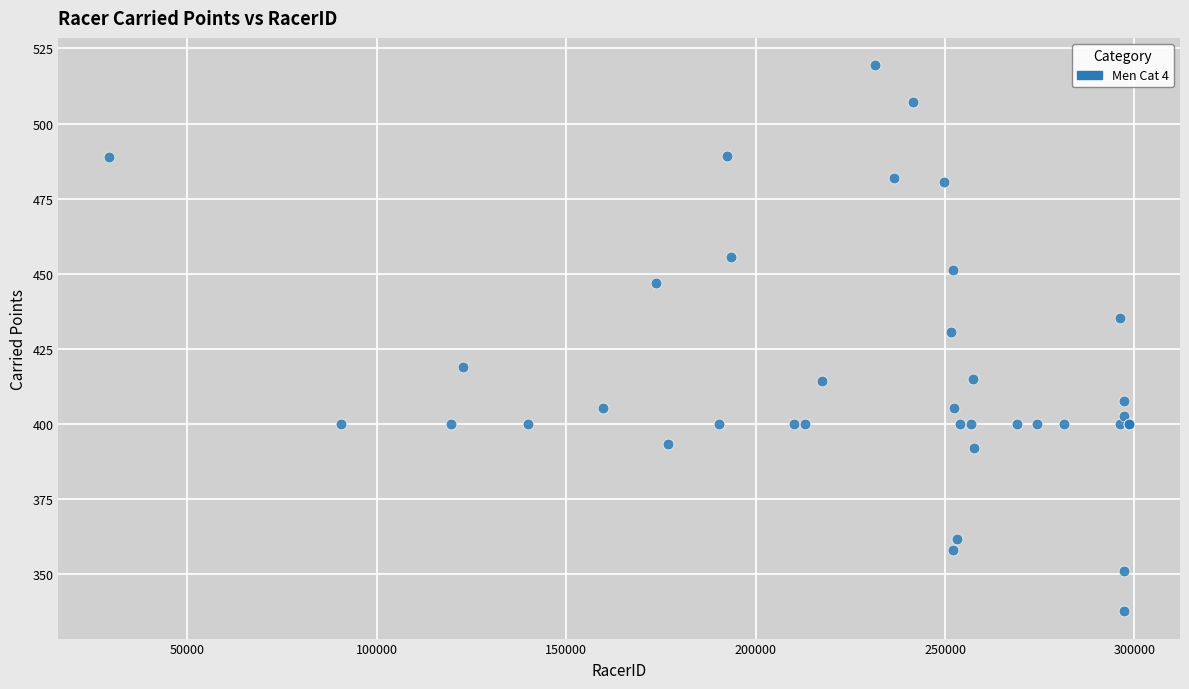

What Y value in the scatter plot is closest to 428?

430.6